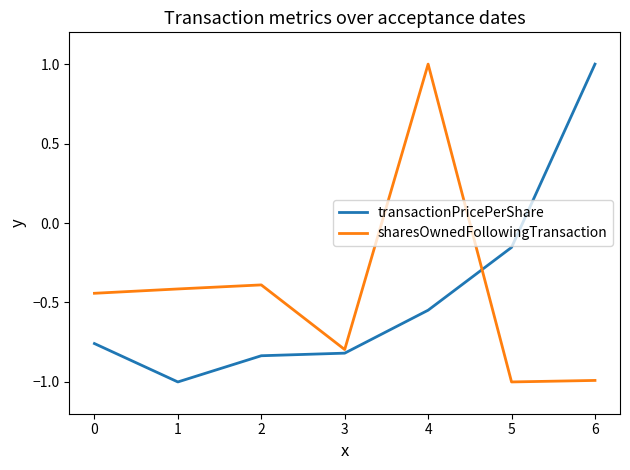

At which label is transactionPricePerShare closest to 0?

5